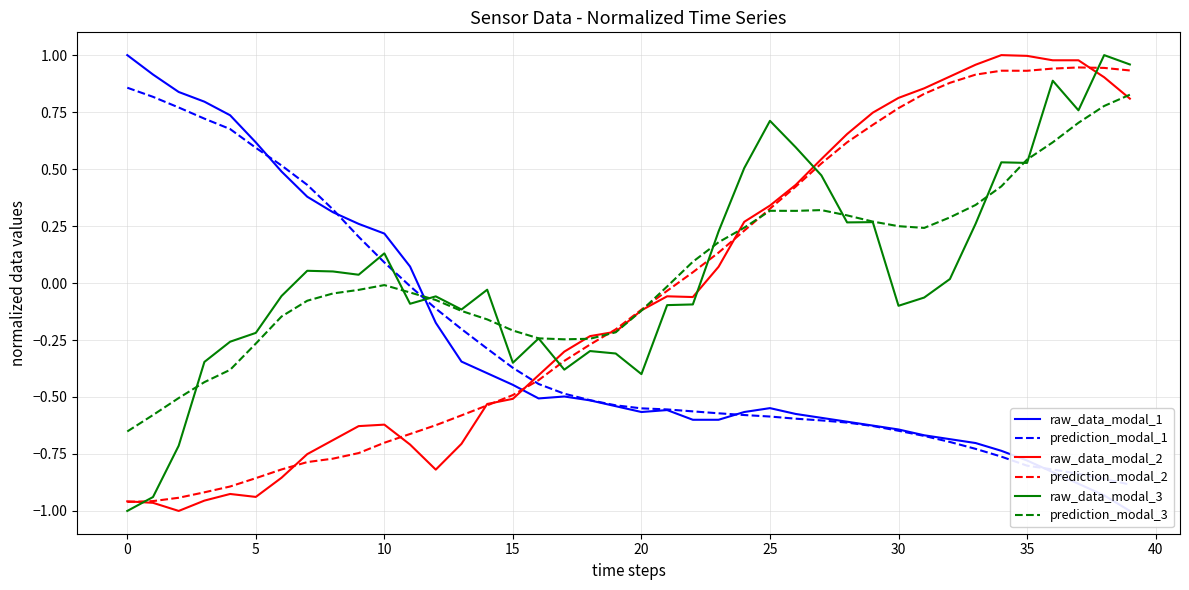

How many data points in raw_data_modal_3 are above 0?

19